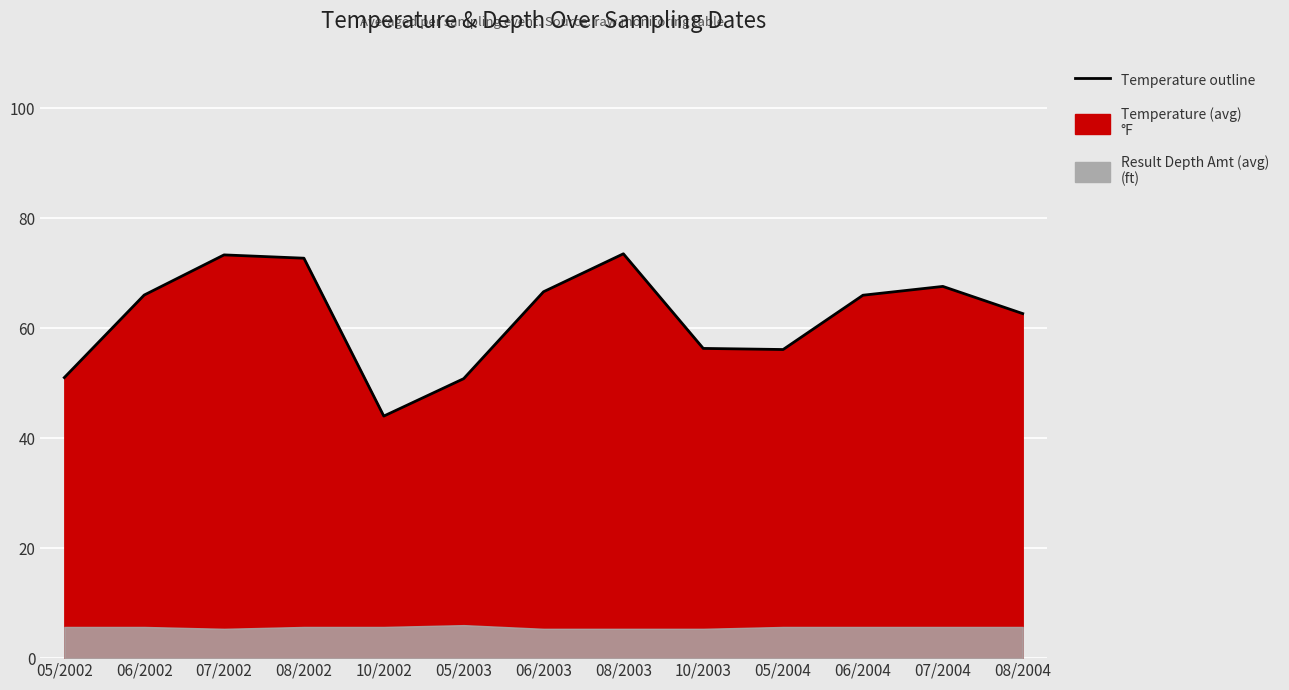

What position from the left is 05/2003?

6